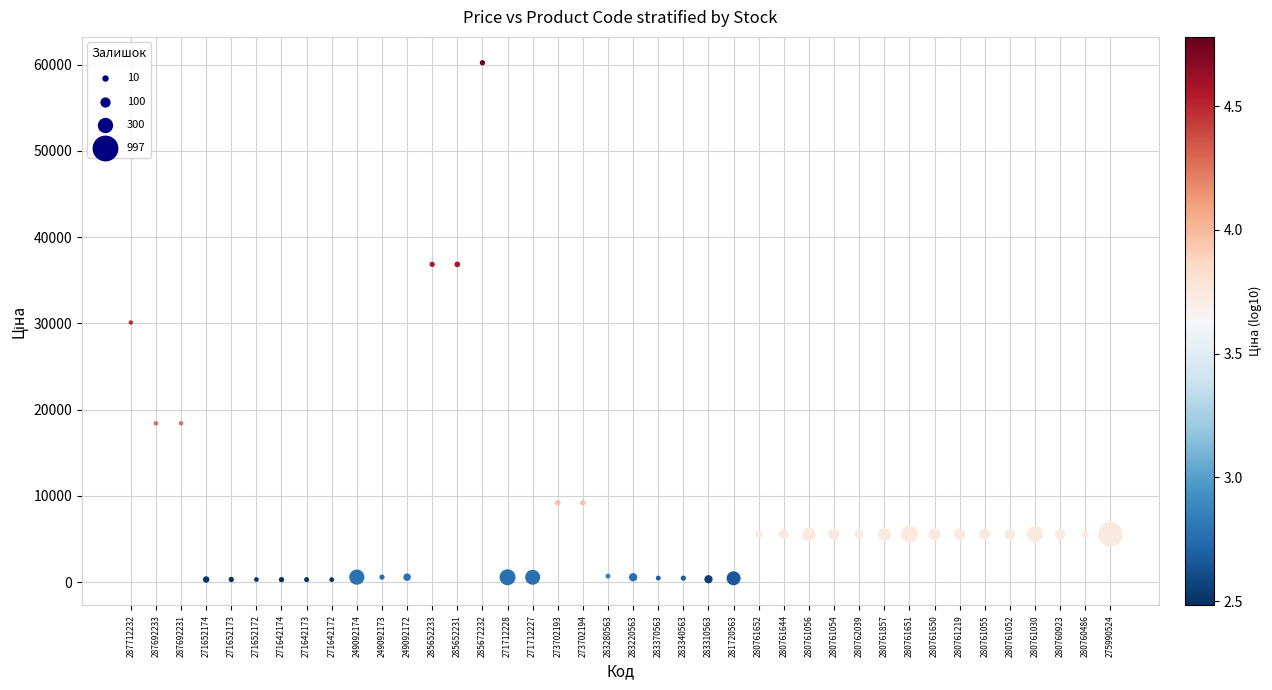

What is the range of Y values (max minus min)?

59901.5